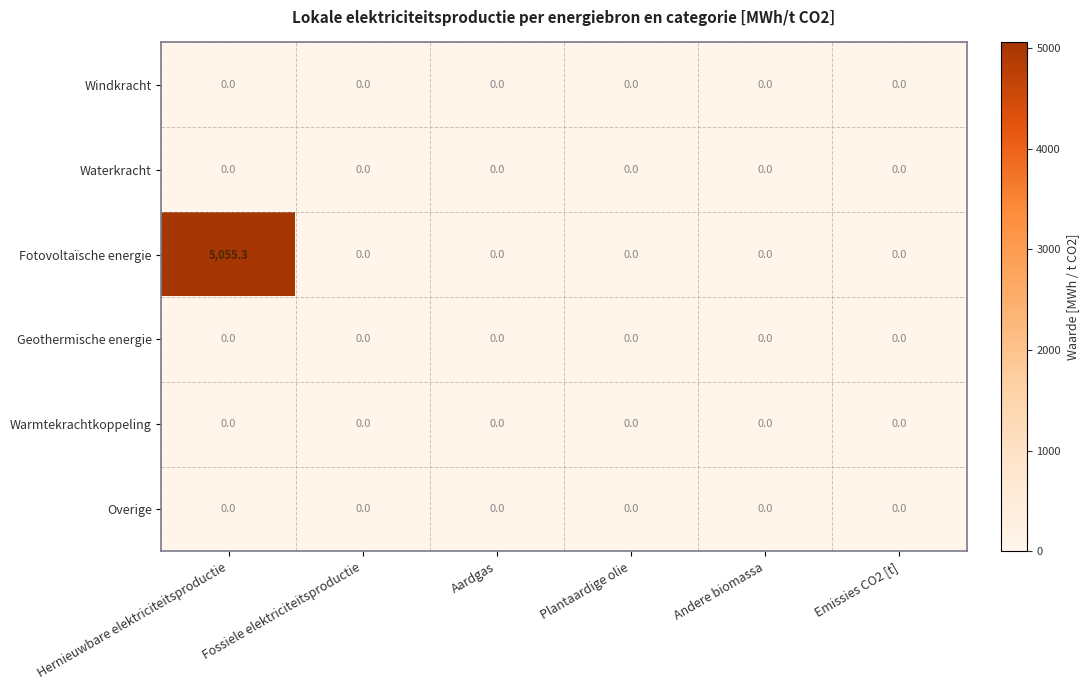

What is the greatest value displayed?

5055.3